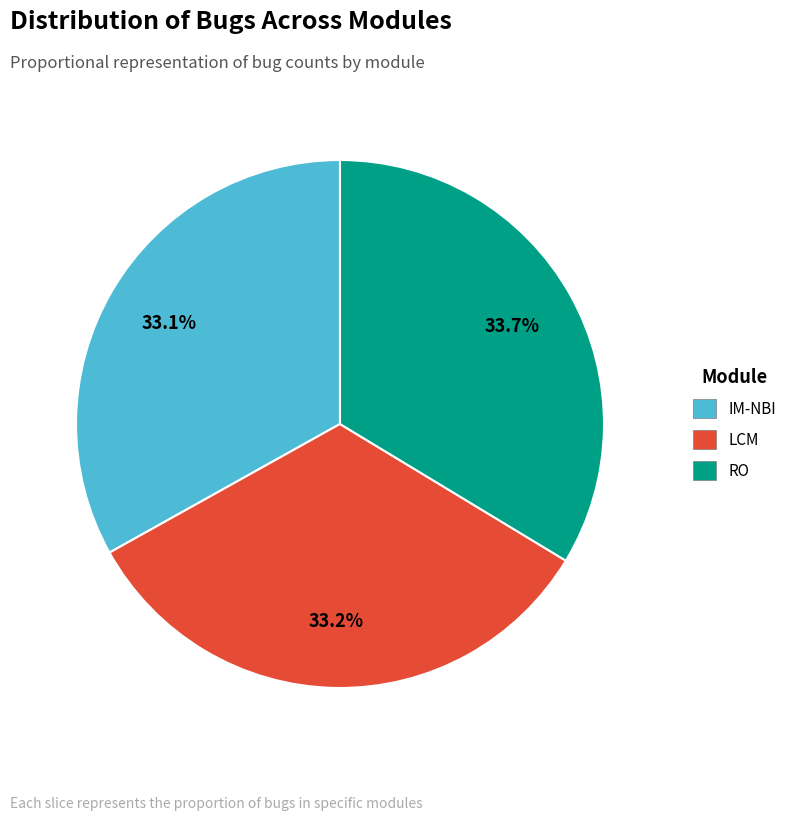

What percentage is NOT represented by RO?

66.3%